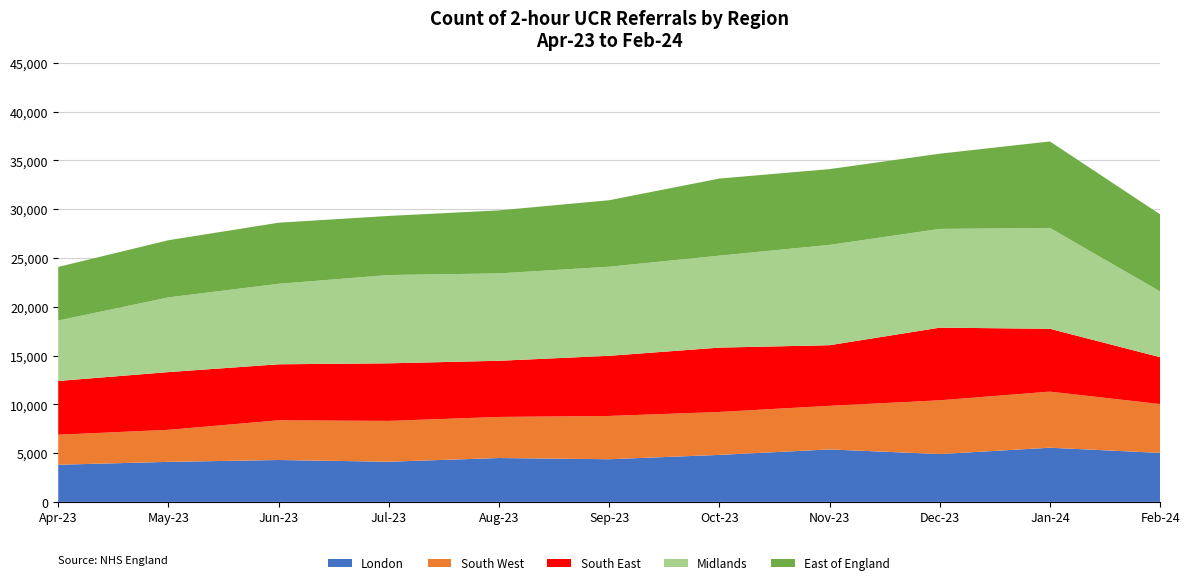

What is the total value across all series at Aug-23?

29875